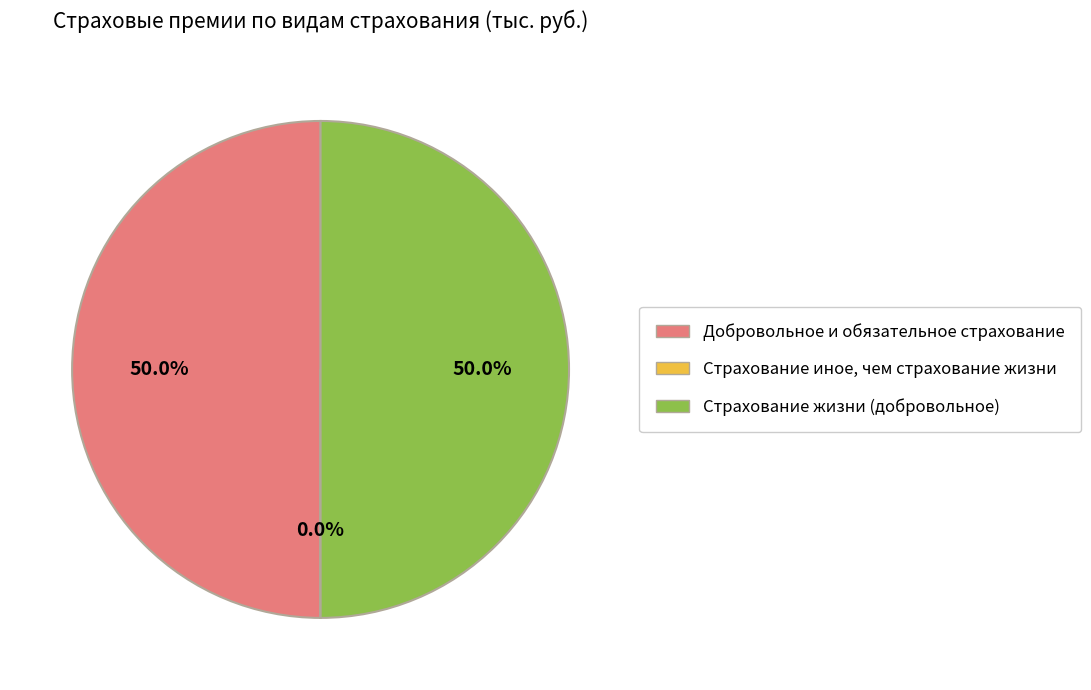

To the nearest percent, what portion does Страхование жизни (добровольное) represent?

50%